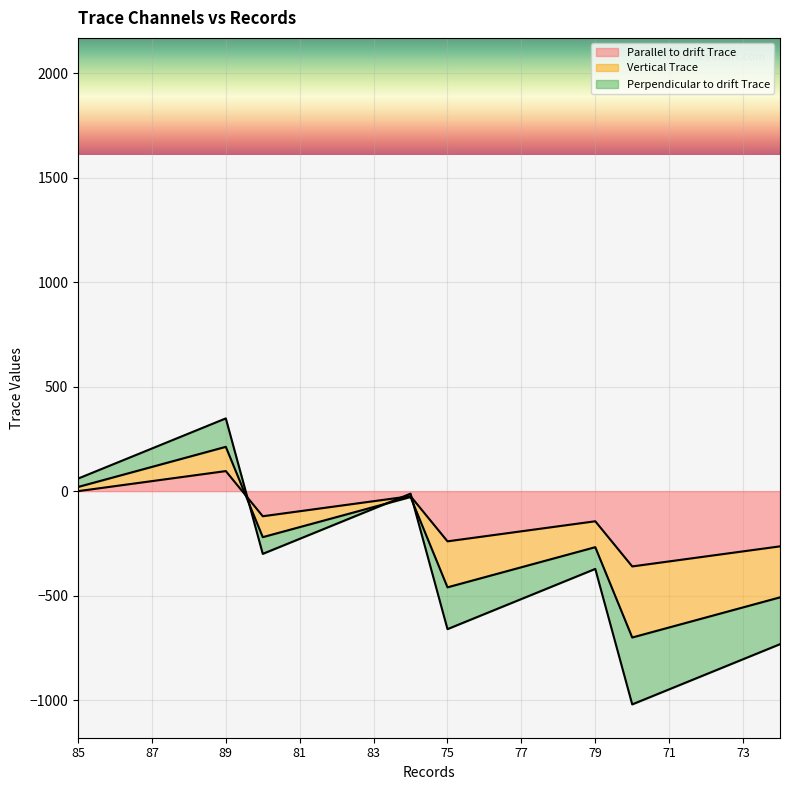

In Perpendicular to drift Trace, how many points are lower than both neighbors (excluding endpoints)?

3